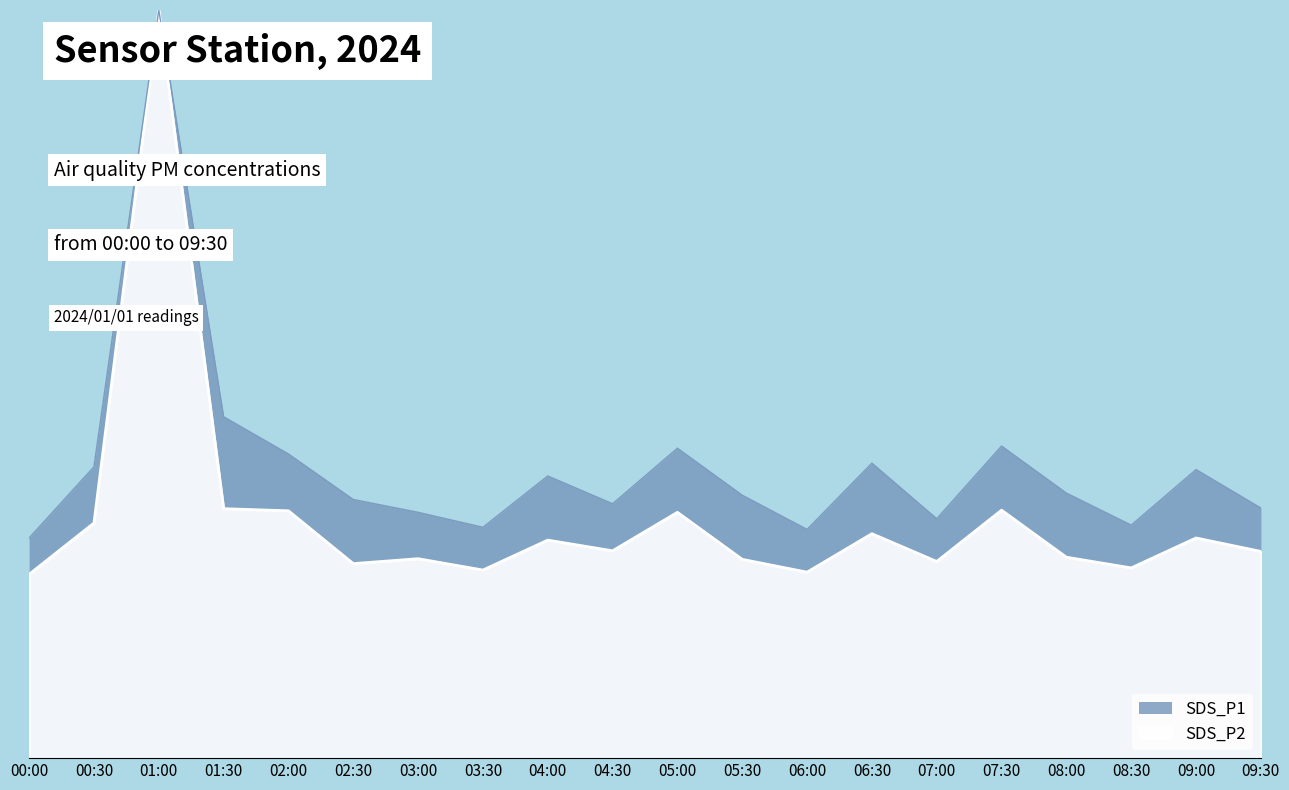

True or false: the data has more than 0 interior local peaks.

True